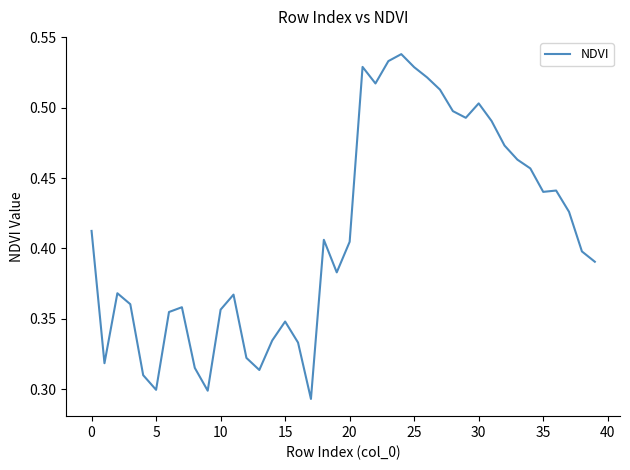

How many distinct data groups are displayed?

1